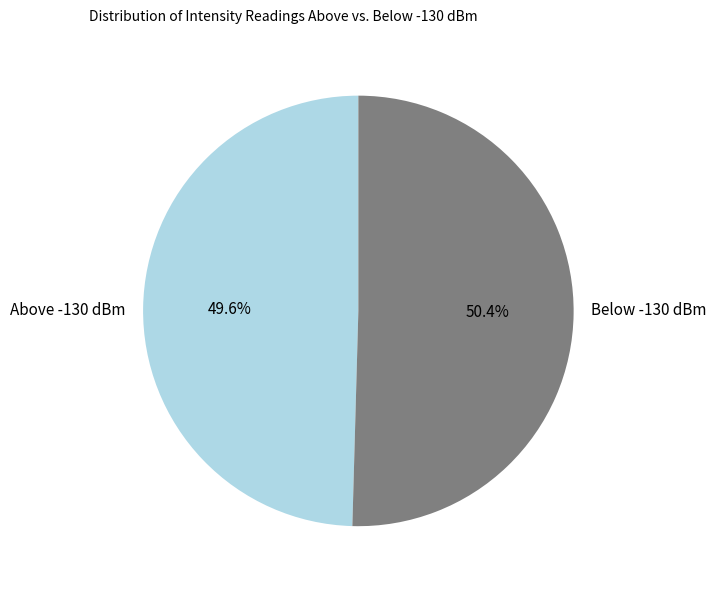

Is there any slice that represents more than half of the pie?

Yes